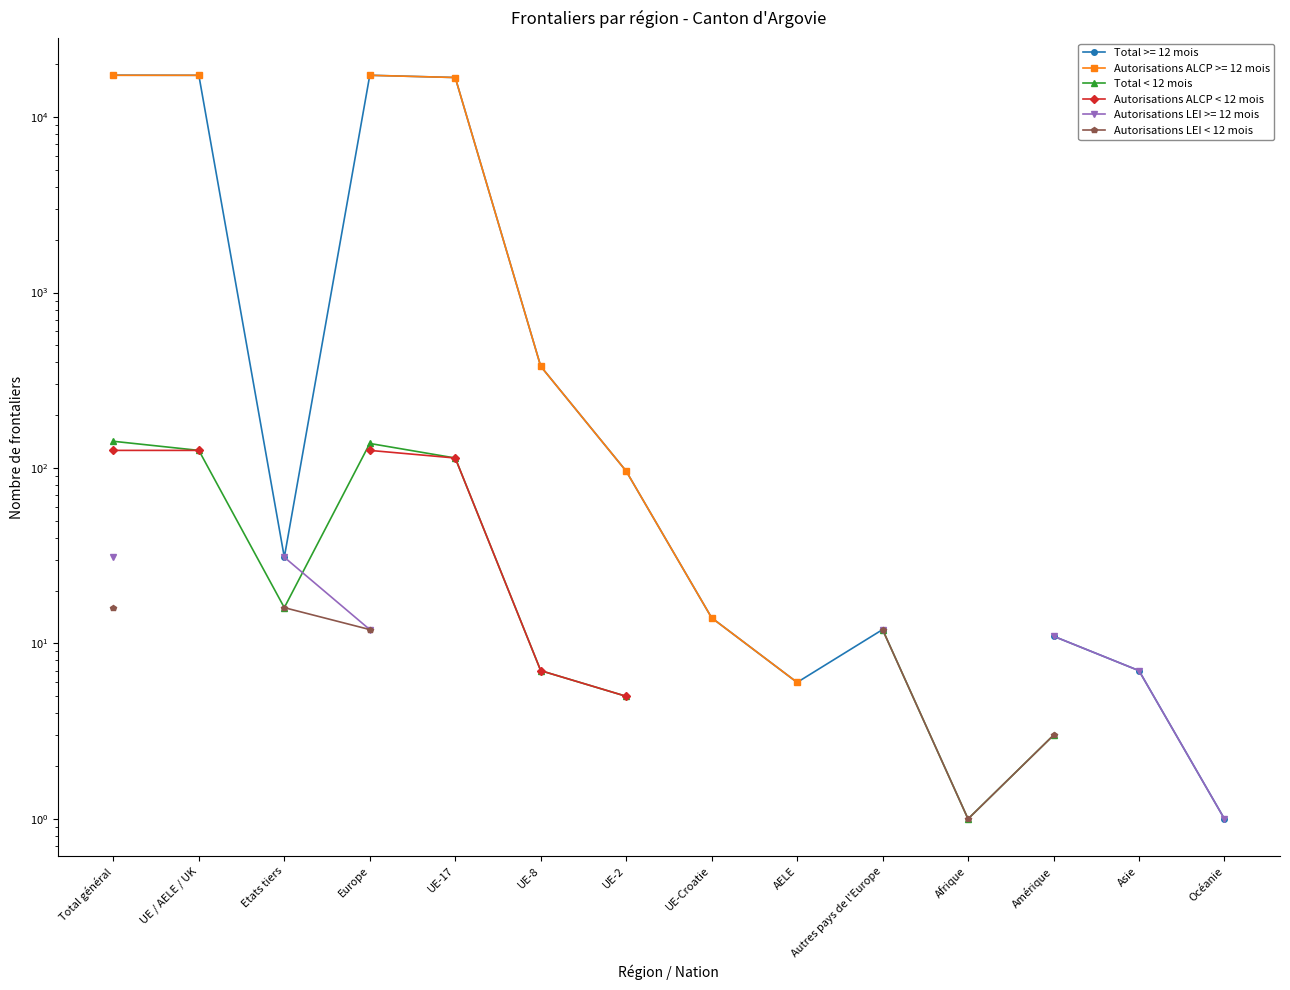

What position from the right is UE-2?

8